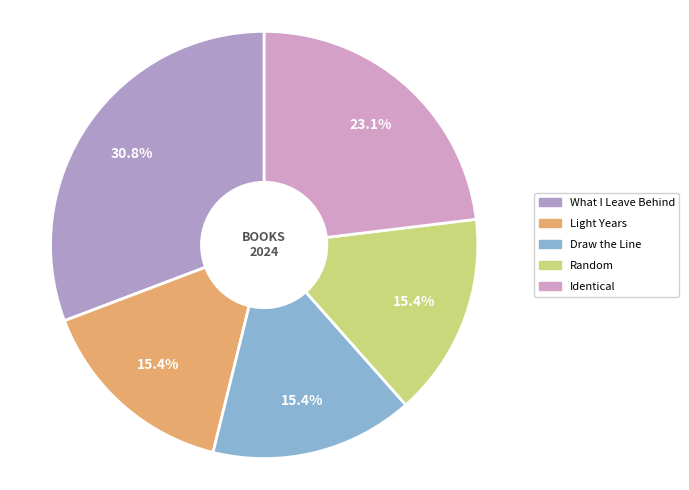

The What I Leave Behind slice represents 31% of the pie. True or false?

True